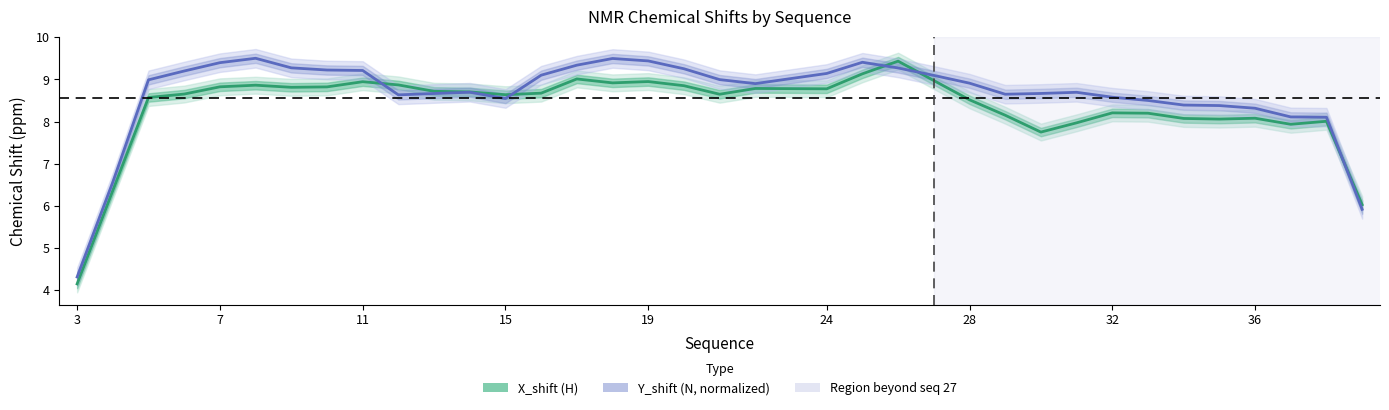

How many intersections are there between X_shift (H) and Y_shift (N, normalized)?

5